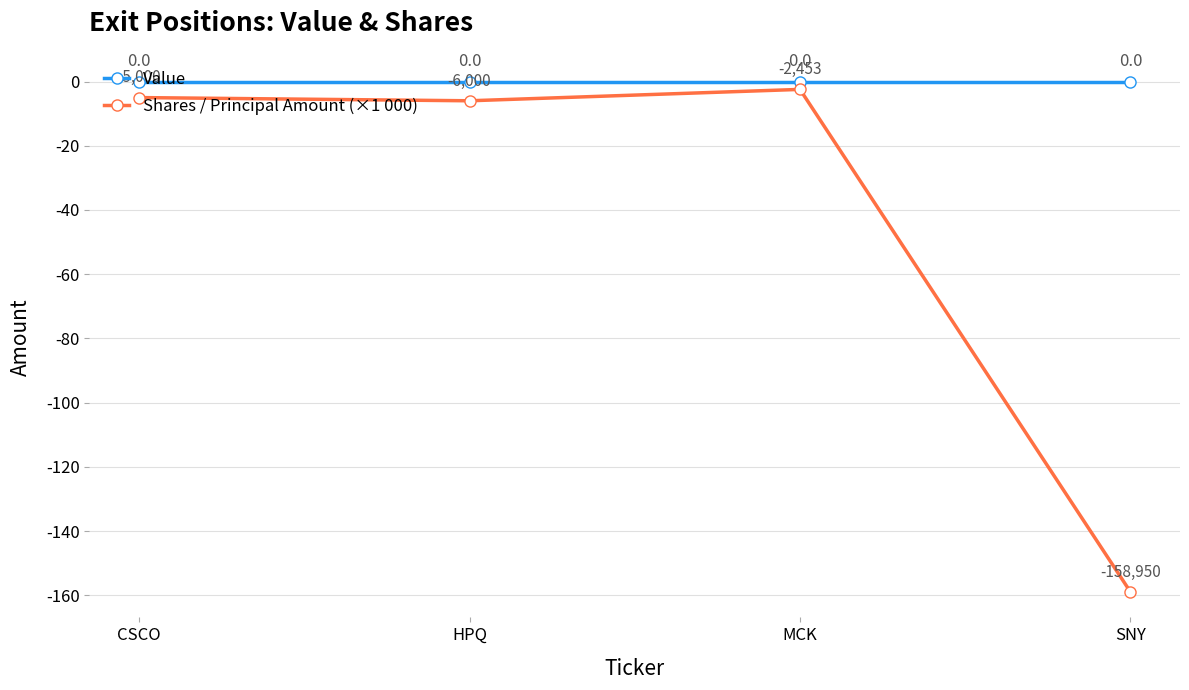

Which series changed the most between CSCO and SNY?

Shares / Principal Amount (×1 000)